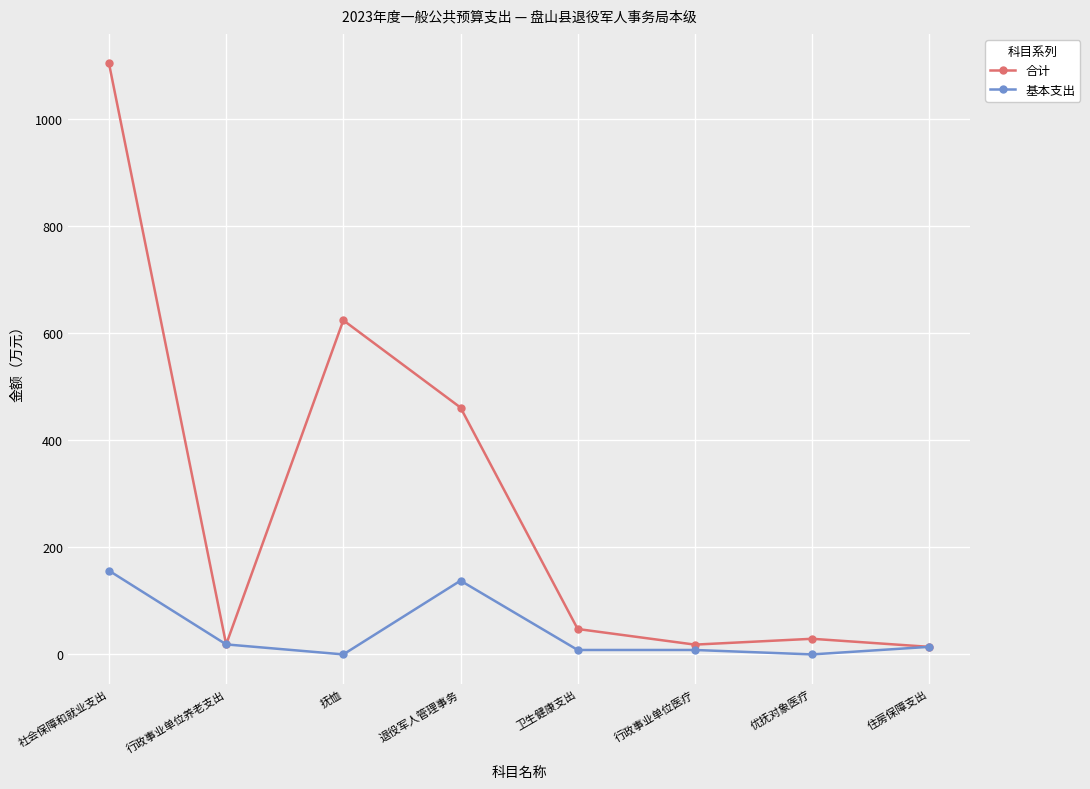

How many values in the 基本支出 series exceed 14?

4